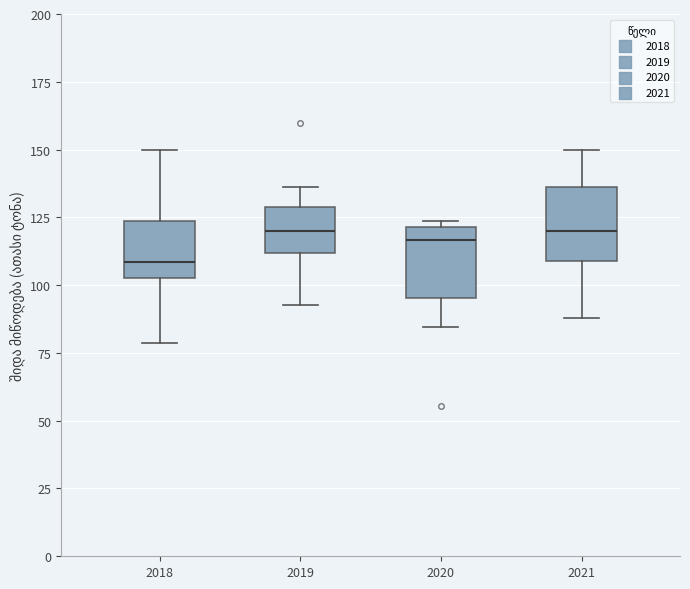

Reading left to right, transcribe this box plot: for each box, give where its median line is, the range the box spans, and where its two whiskers end, as read against the y-axis. The values are not printed on the chart, so give them approximately, as read against the axis.

2018: median 110, box 105 to 125, whiskers 80 to 150
2019: median 120, box 110 to 130, whiskers 95 to 135
2020: median 115, box 95 to 120, whiskers 85 to 125
2021: median 120, box 110 to 135, whiskers 90 to 150